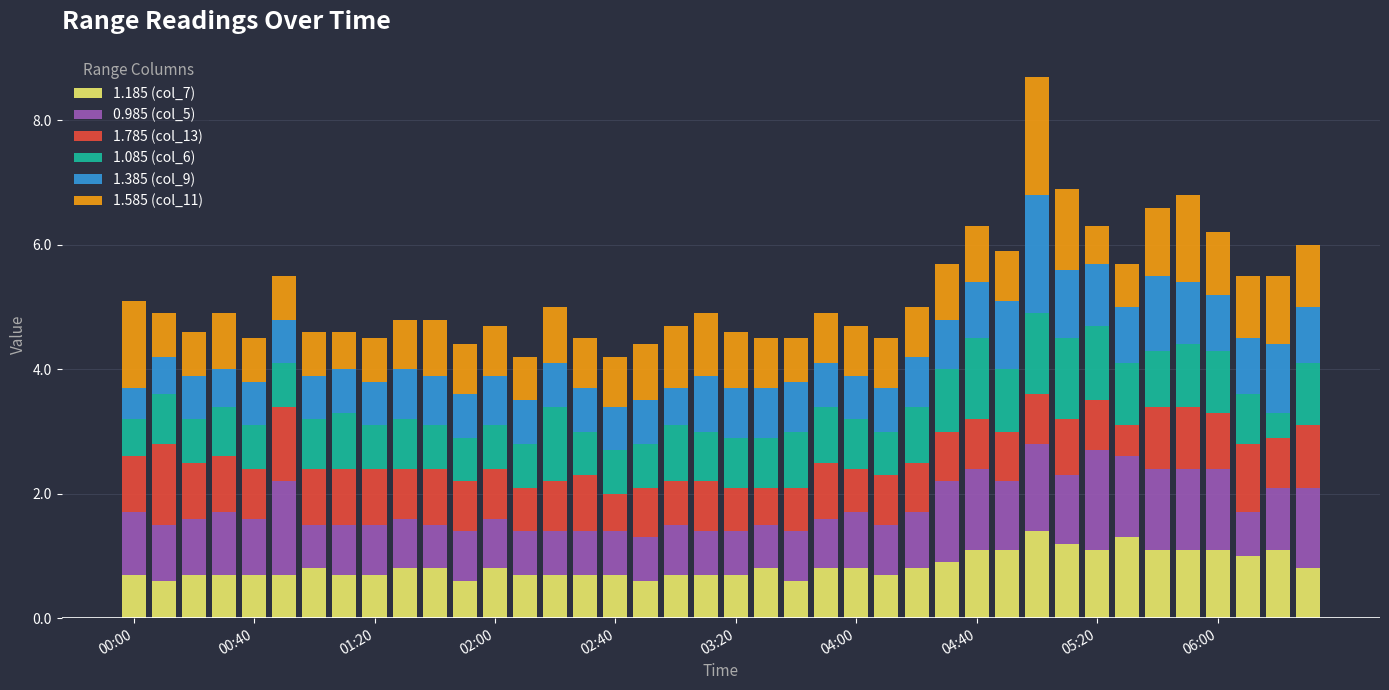

What is the lowest value of the 1.185 (col_7) series?

0.6